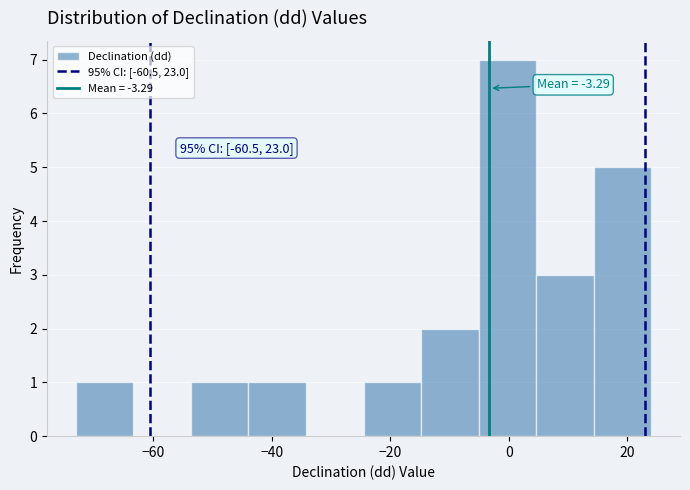

Which range on the x-axis has the tallest bar?

-6 to 4